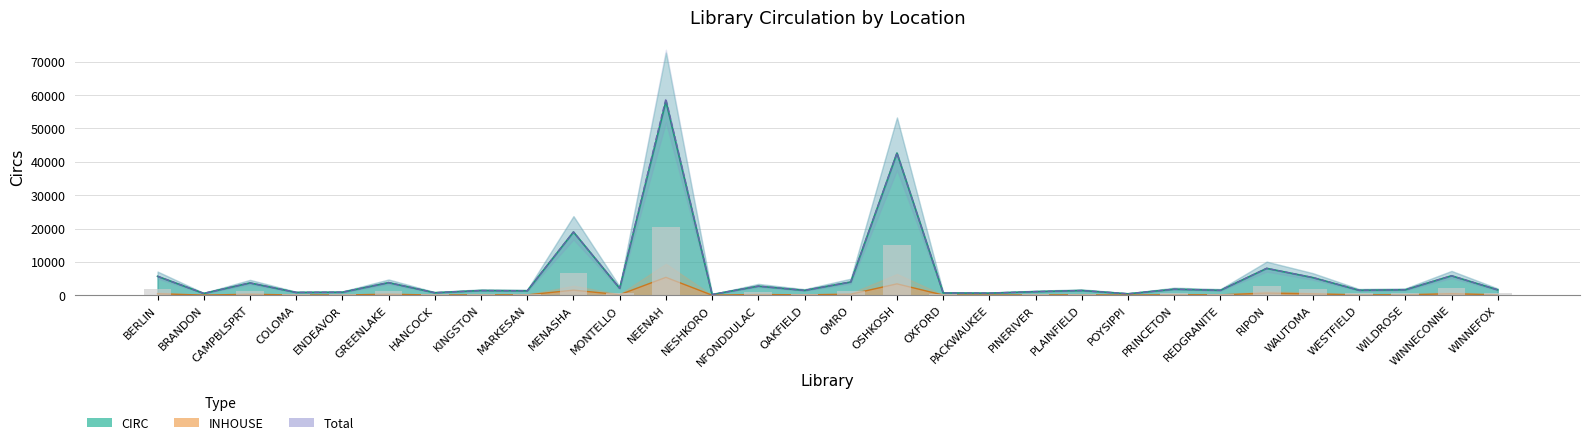

Reading left to right, list all the values displayed in this chart.

CIRC: 5680	550	3692	849	918	3782	760	1416	1326	18966	2085	58189	224	2729	1455	3975	42636	689	631	1089	1422	440	1817	1481	8060	5296	1499	1643	5835	1621
Total: 5681	550	3692	849	918	3782	760	1416	1326	18980	2086	58901	224	2729	1455	3975	42642	689	631	1089	1422	440	1819	1481	8060	5296	1499	1643	5835	1621